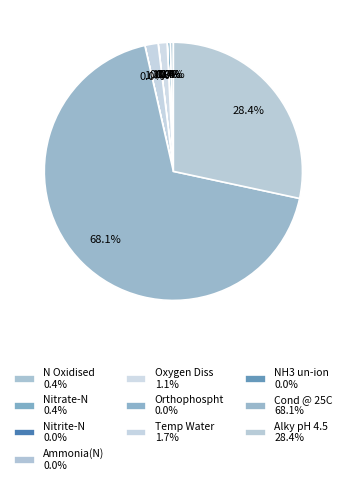

To the nearest percent, what percentage of the pie is Oxygen Diss?

1%